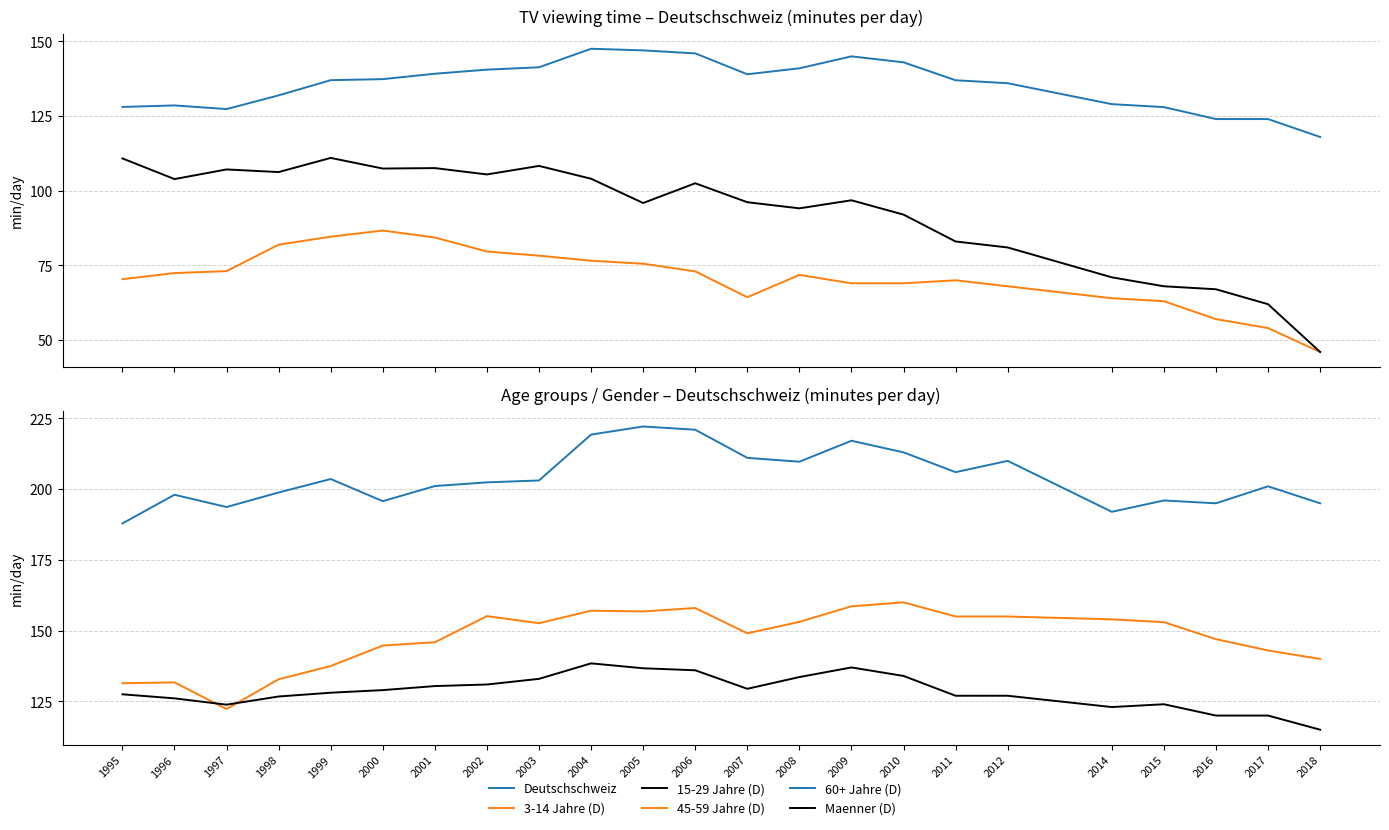

Between which two adjacent categories do 45-59 Jahre (D) and Deutschschweiz first intersect?

1996 and 1997